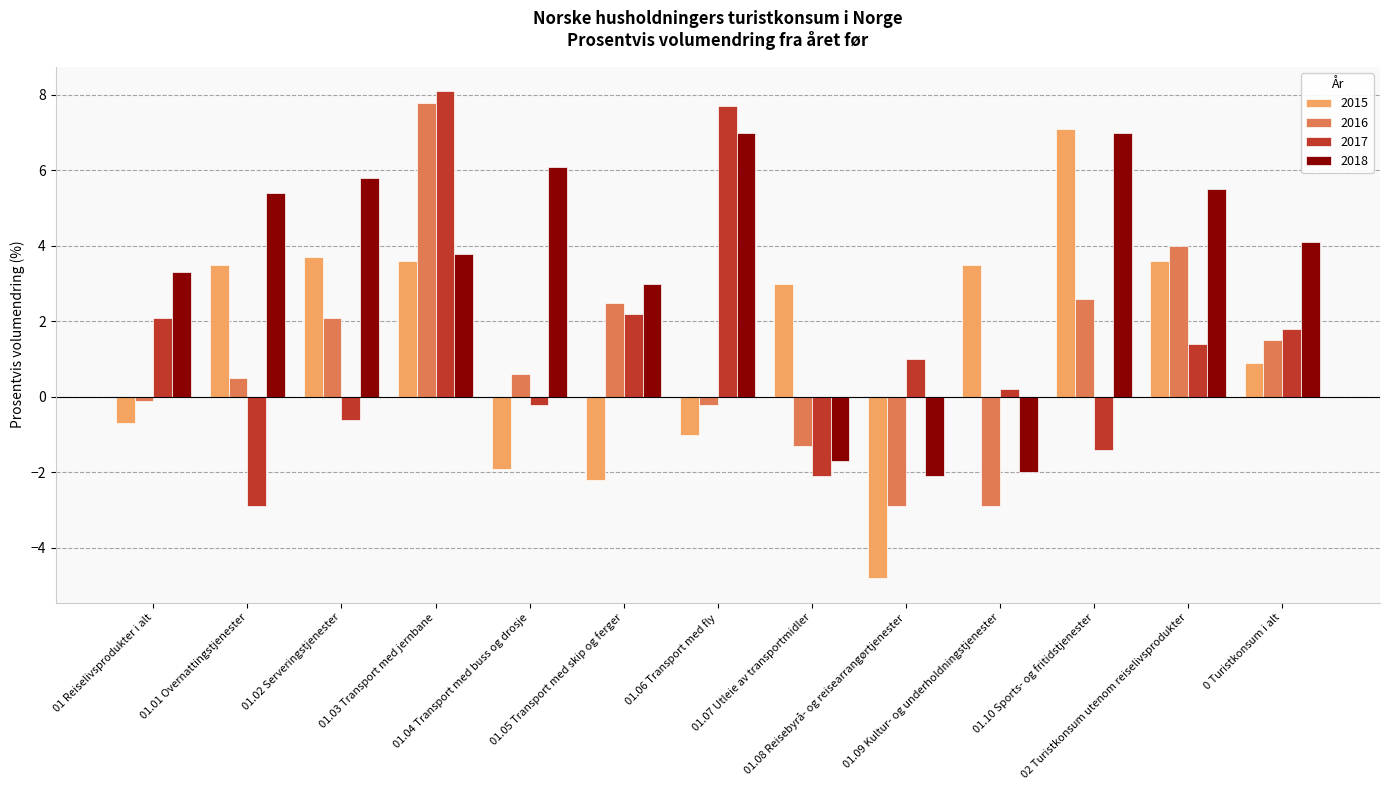

What is the maximum value shown in the chart?

8.1